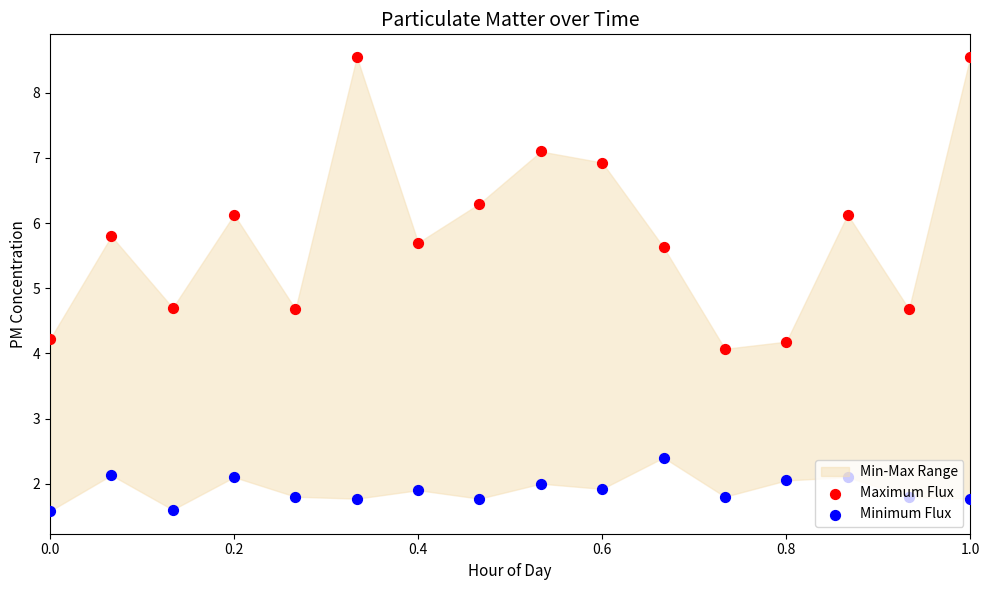

Which series reaches the maximum Y coordinate?

Maximum Flux